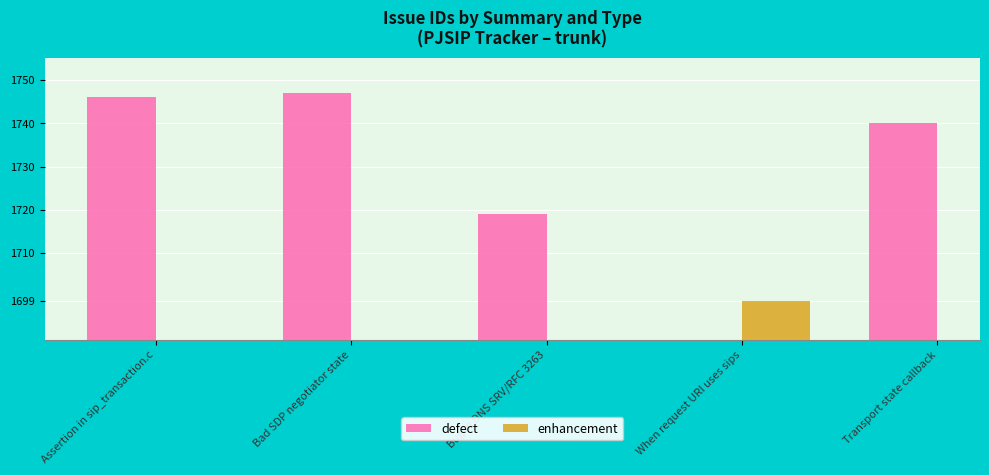

What is the sum of the defect values at Bad SDP negotiator state and Assertion in sip_transaction.c?

3493